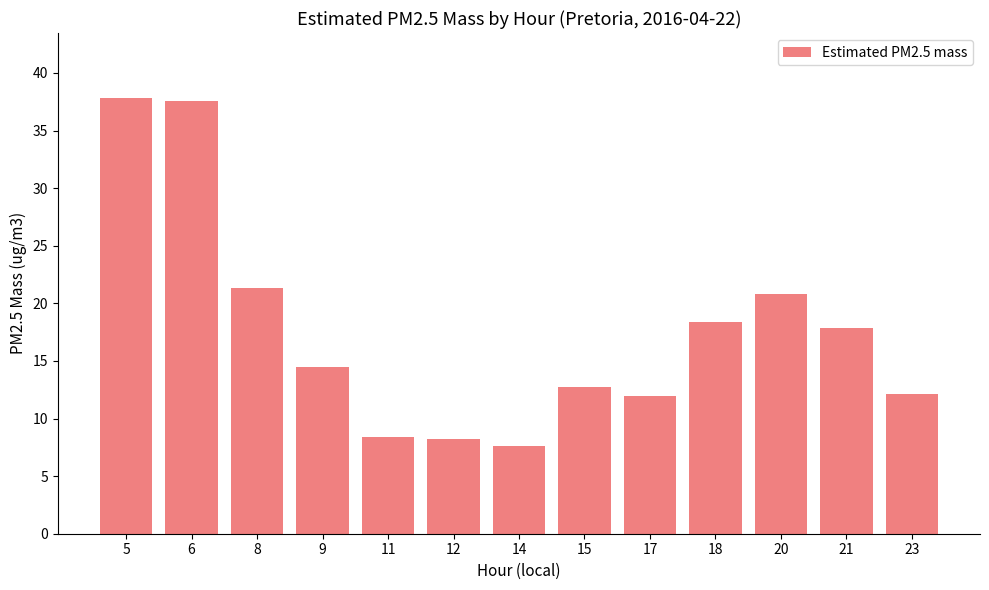

What is the difference between the values at 12 and 6?

29.4